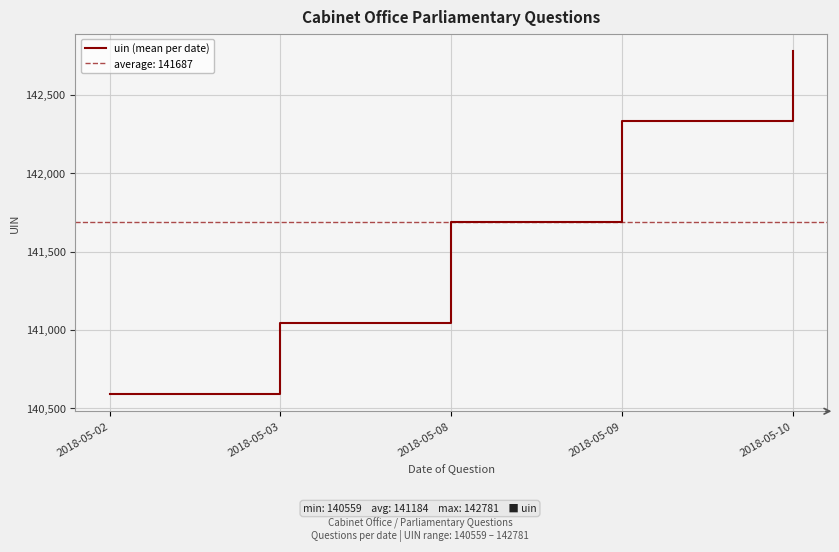

Reading left to right, extract all data points from this chart.

2018-05-02=140591.0	2018-05-03=141042.5	2018-05-08=141689.0	2018-05-09=142333.0	2018-05-10=142781.0